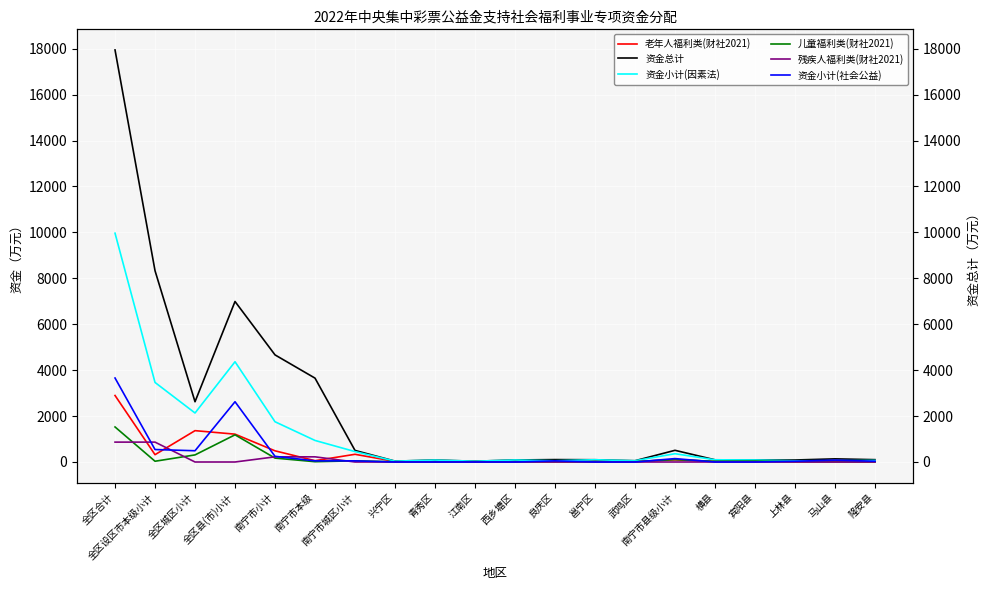

How many interior local peaks does the 资金小计(社会公益) series have?

5